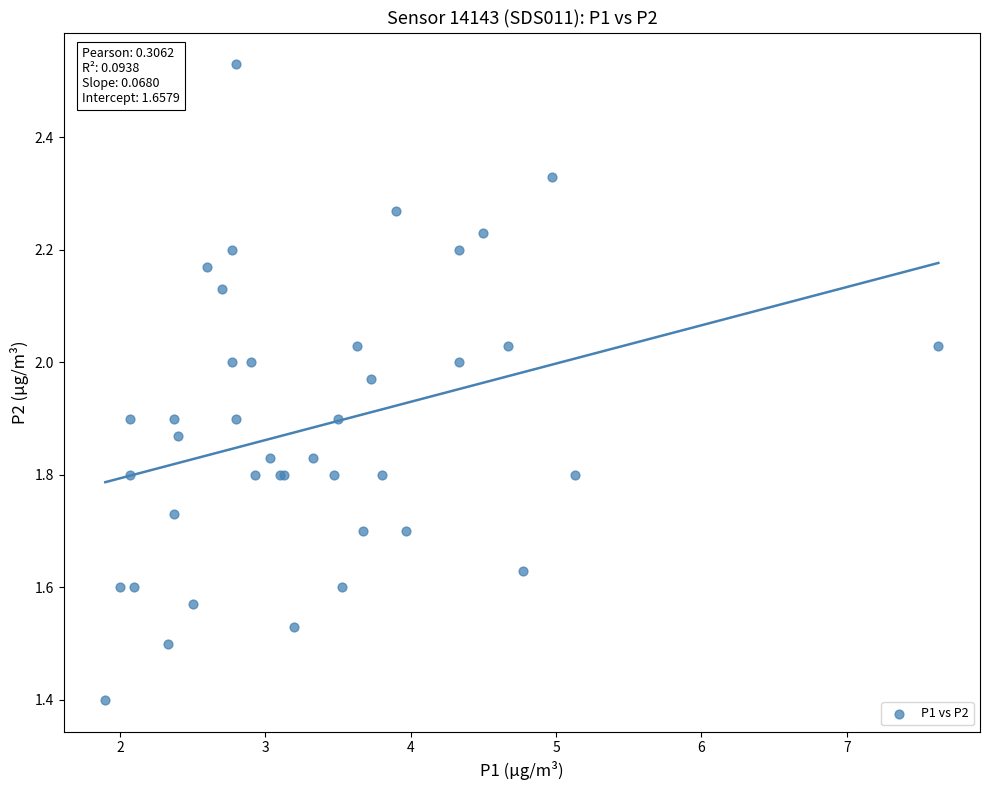

What Y value in the scatter plot is closest to 1?

1.4